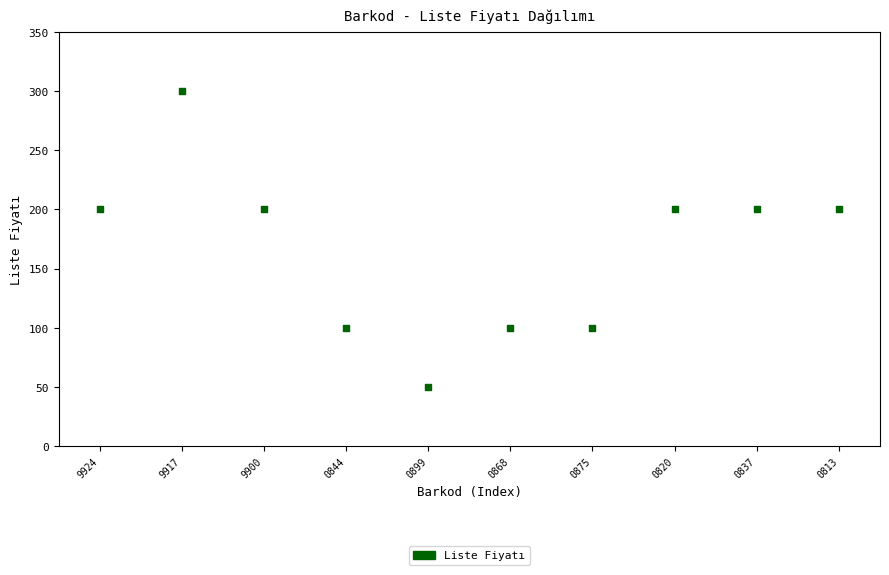

What is the range of Y values (max minus min)?

250